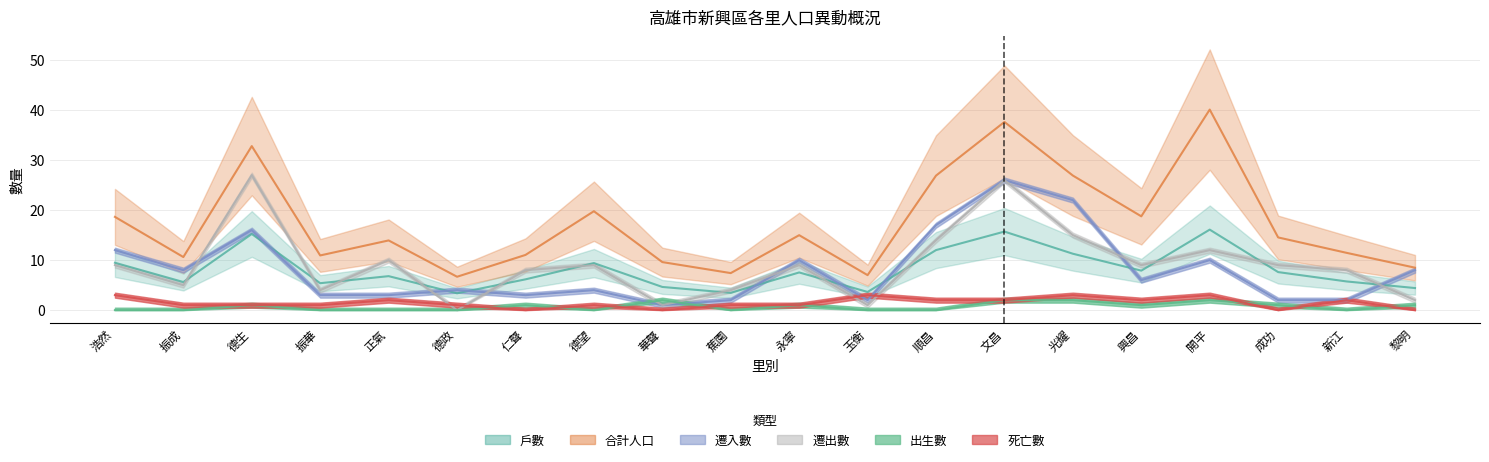

True or false: 出生數 has a value of 1.5 at 興昌.

False